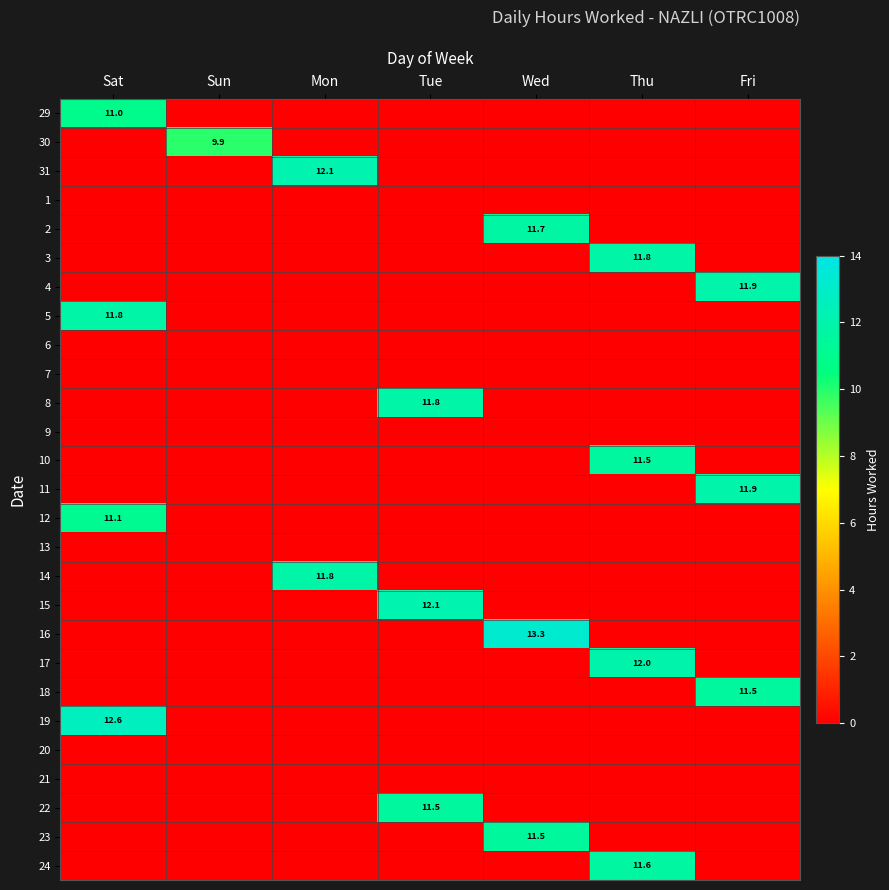

At how many categories does at least one series exceed 6?

7